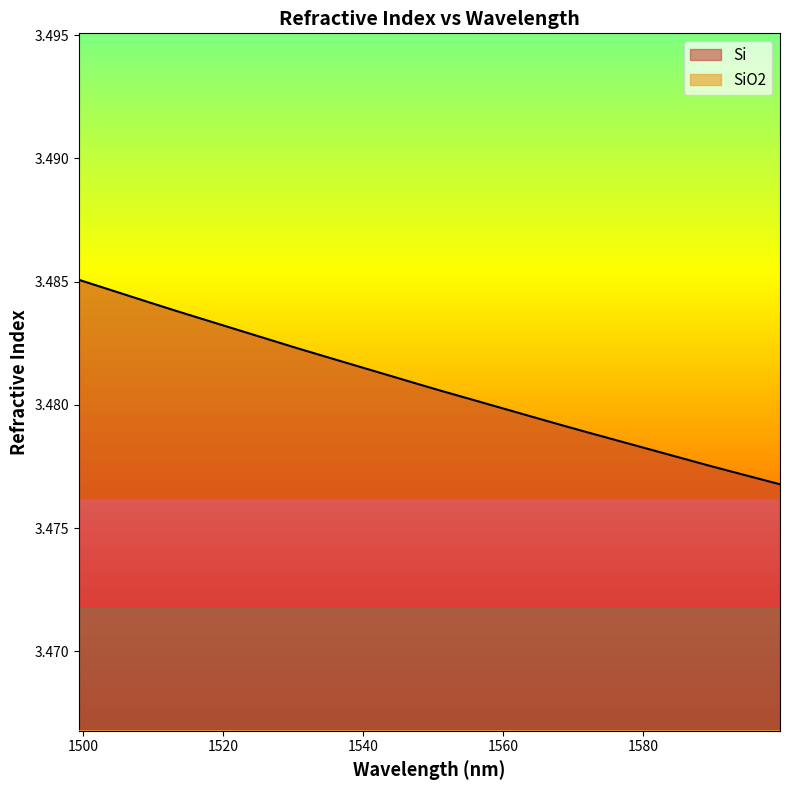

At which label does Si reach its peak?

1499.383911